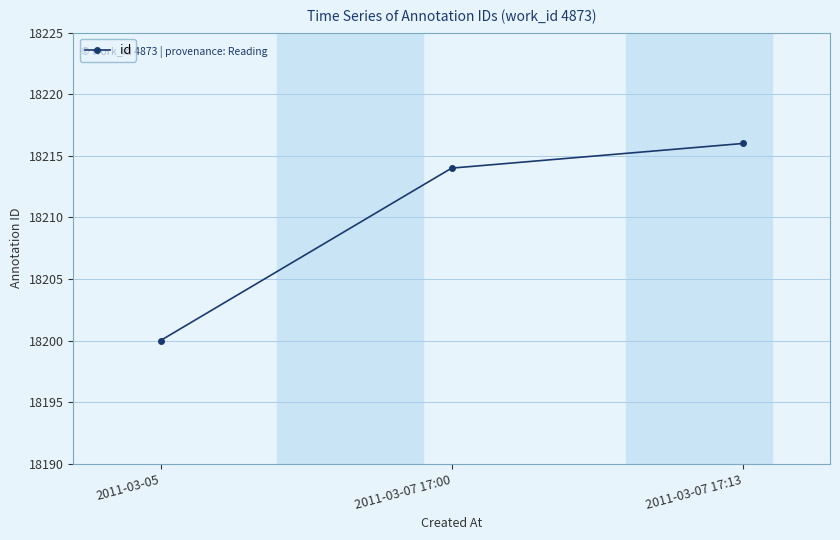

What position from the right is 2011-03-07 17:00?

2